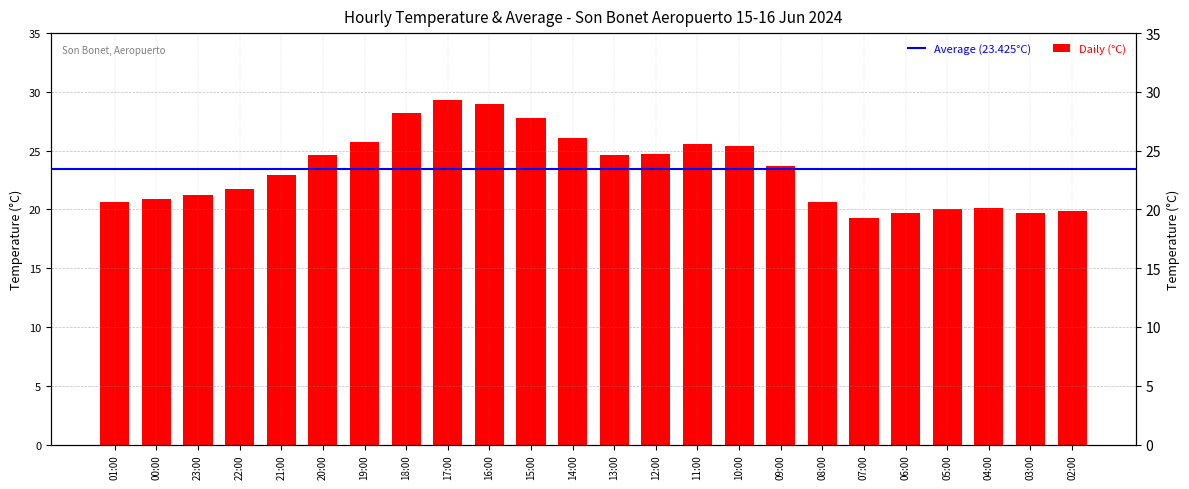

At which label is the value closest to 24?

09:00